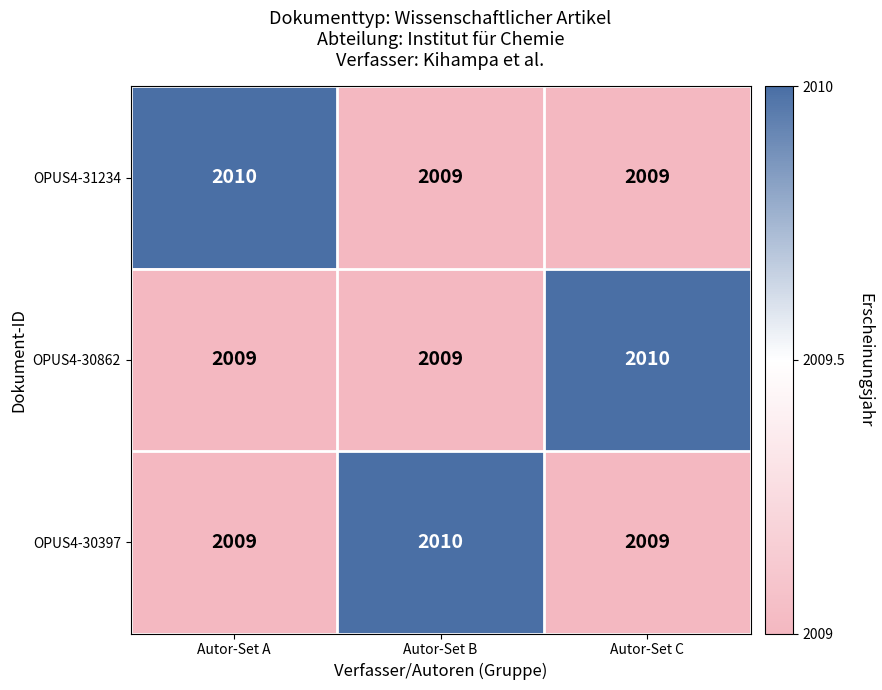

The OPUS4-31234 series shows 2667 at Autor-Set B. True or false?

False